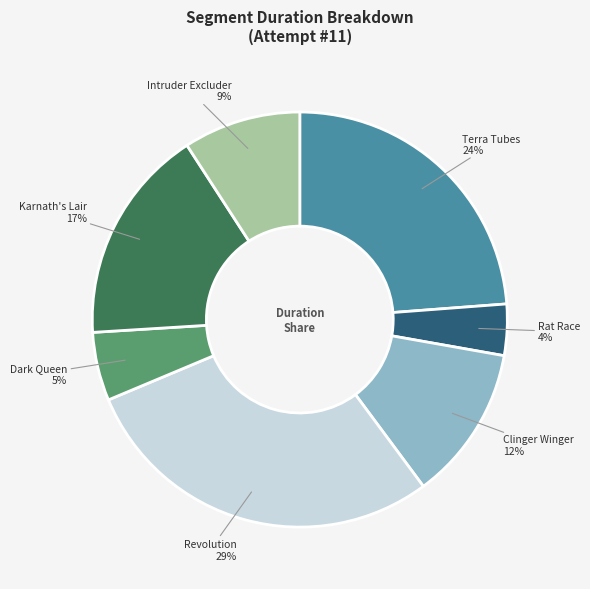

Is there a majority slice in this chart?

No